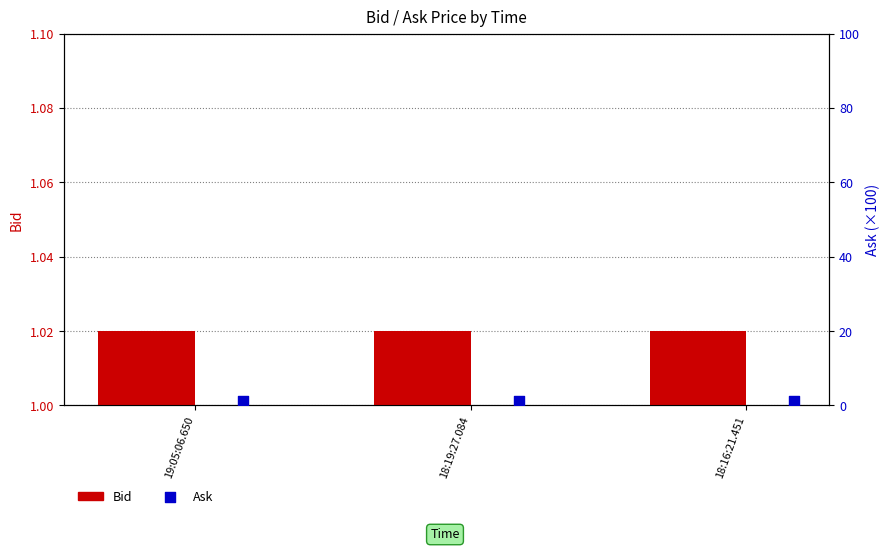

What is the total value across all series at 19:05:06.650?

2.1